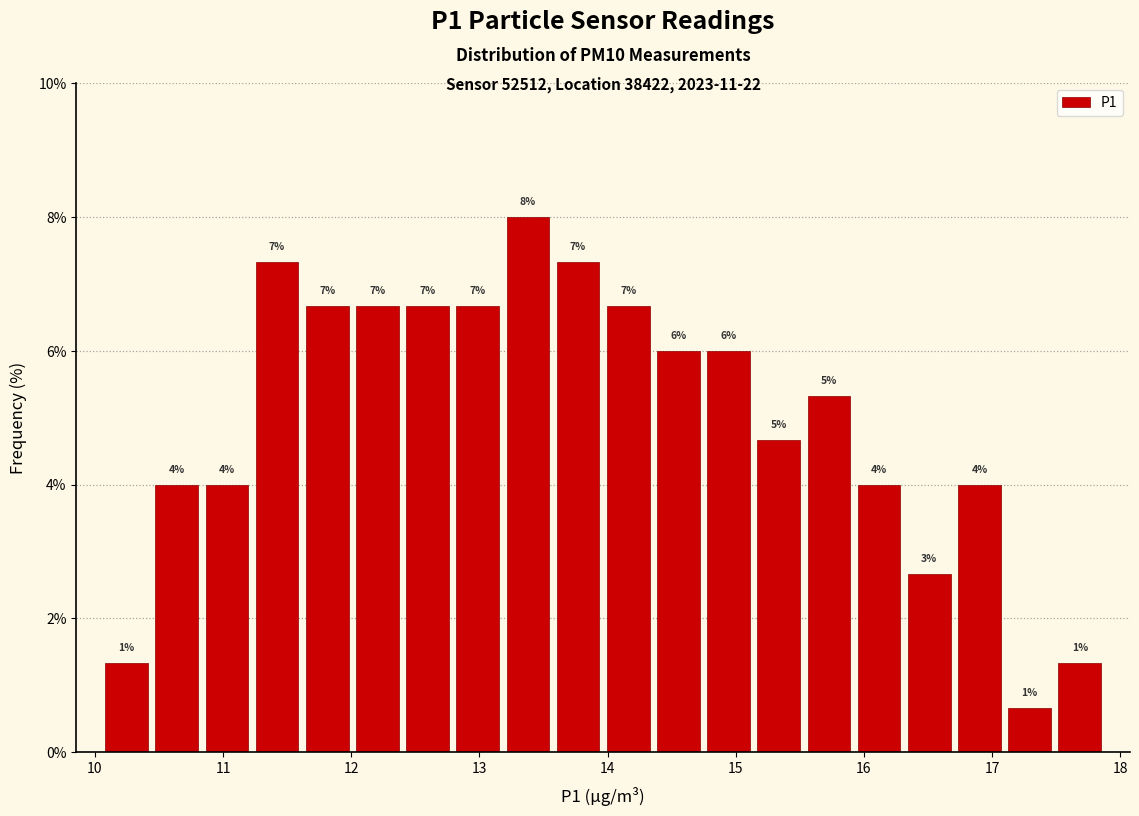

Around what value on the x-axis is the tallest bar? Give the approximate position of its centre, as read against the axis.

13.4